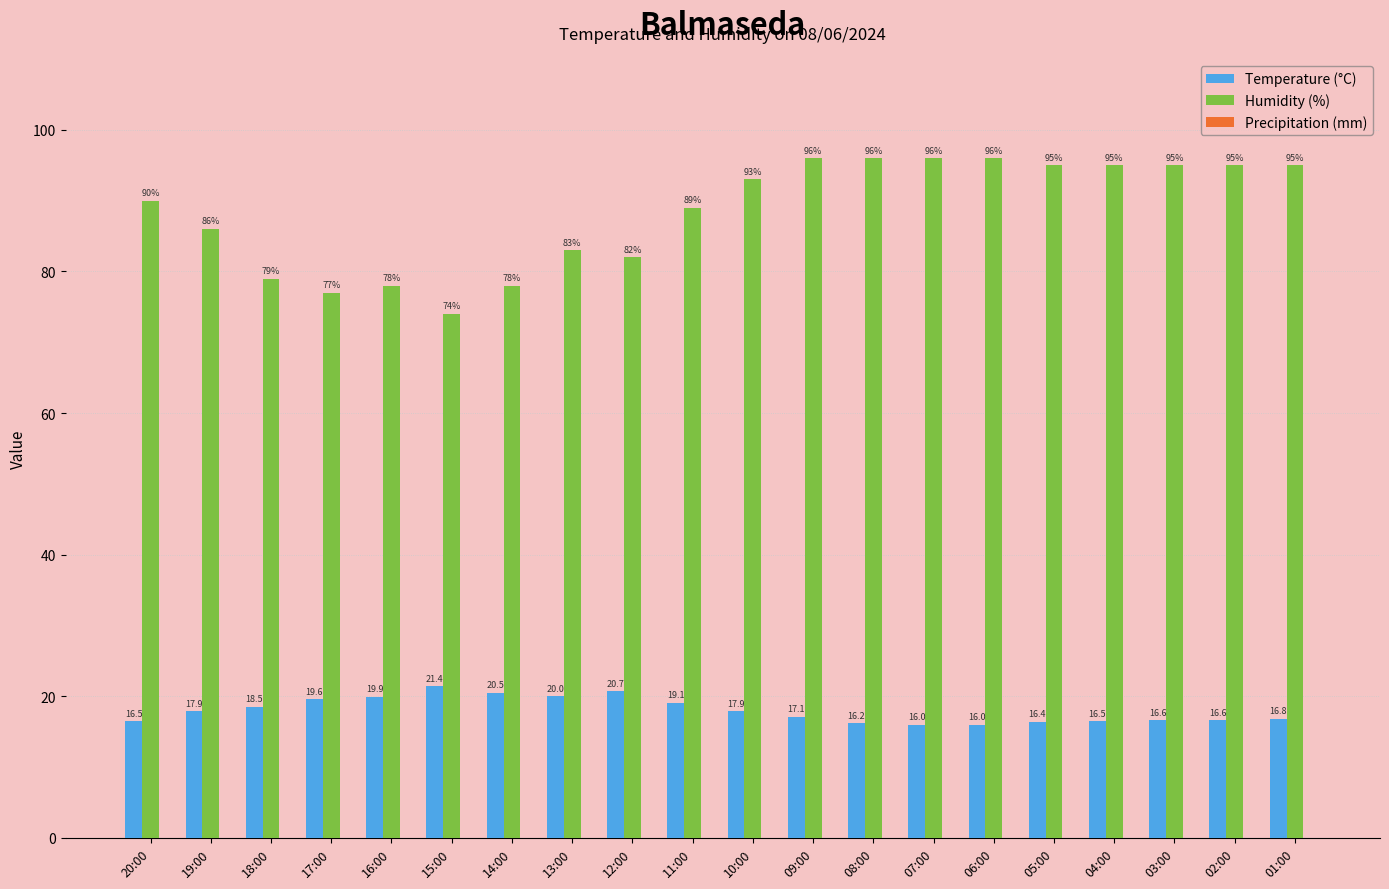

At 05:00, list the series in order from largest to smallest.

Humidity (%), Temperature (°C)